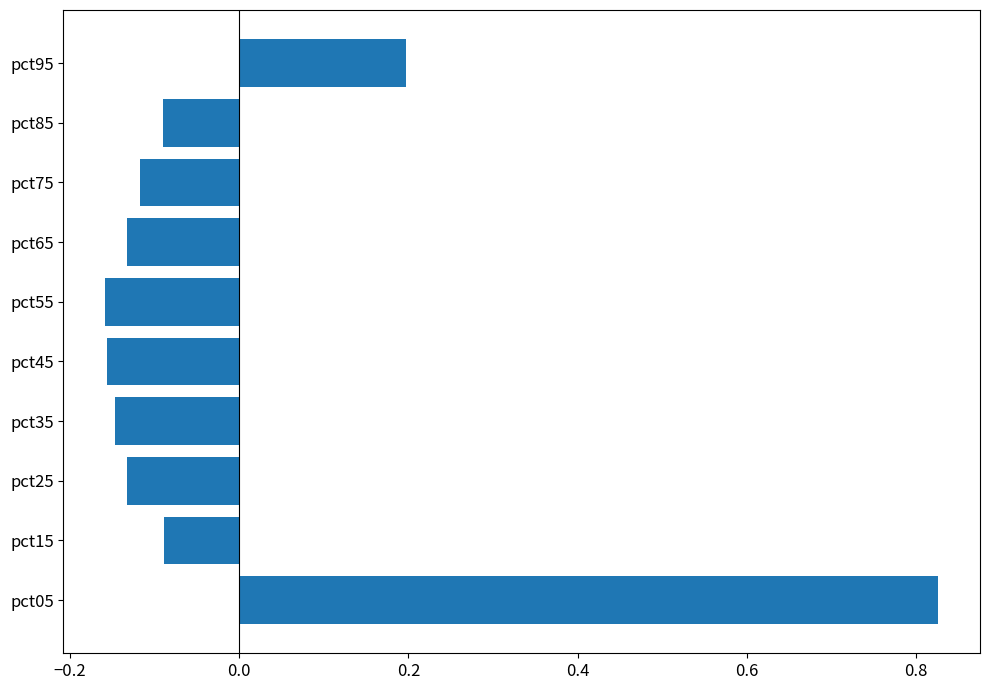

Is it true that the value at pct95 is 0.3?

False